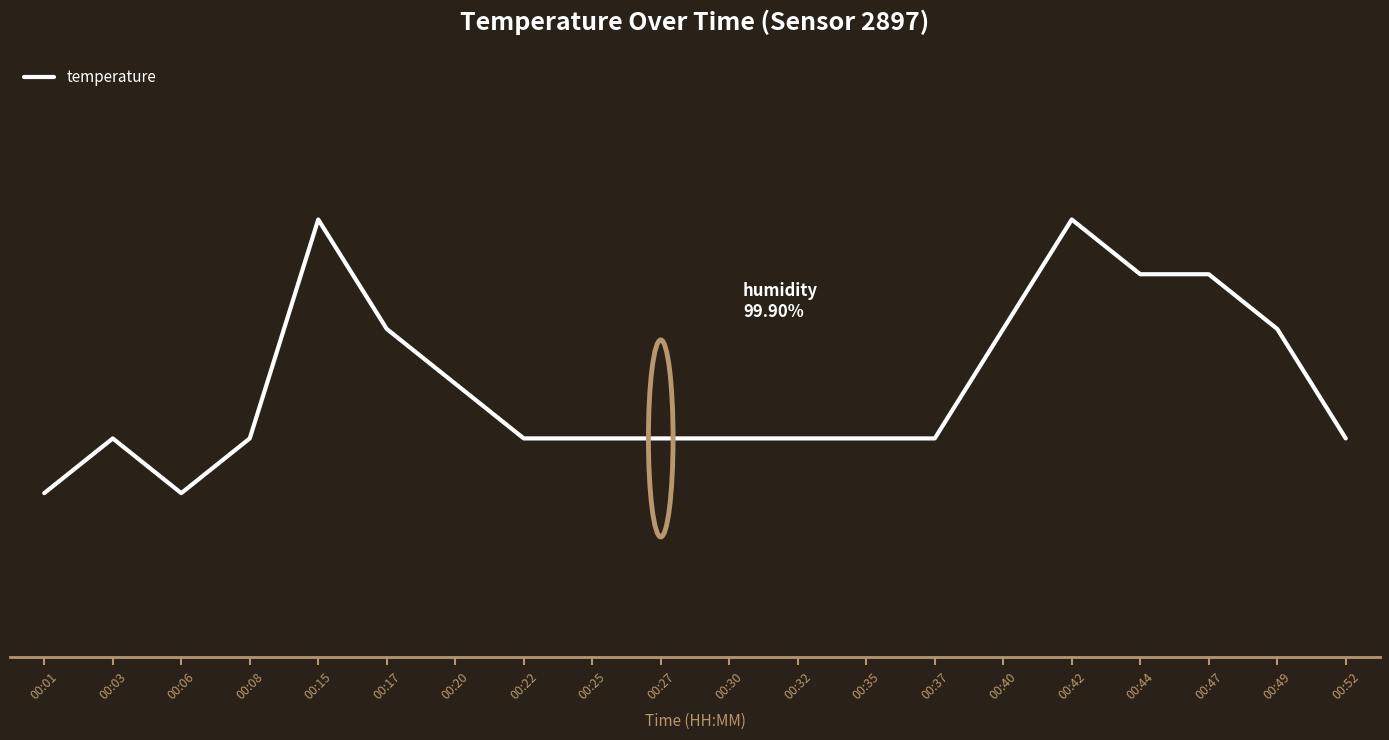

The chart shows a value of 2.9 at 00:52. True or false?

True